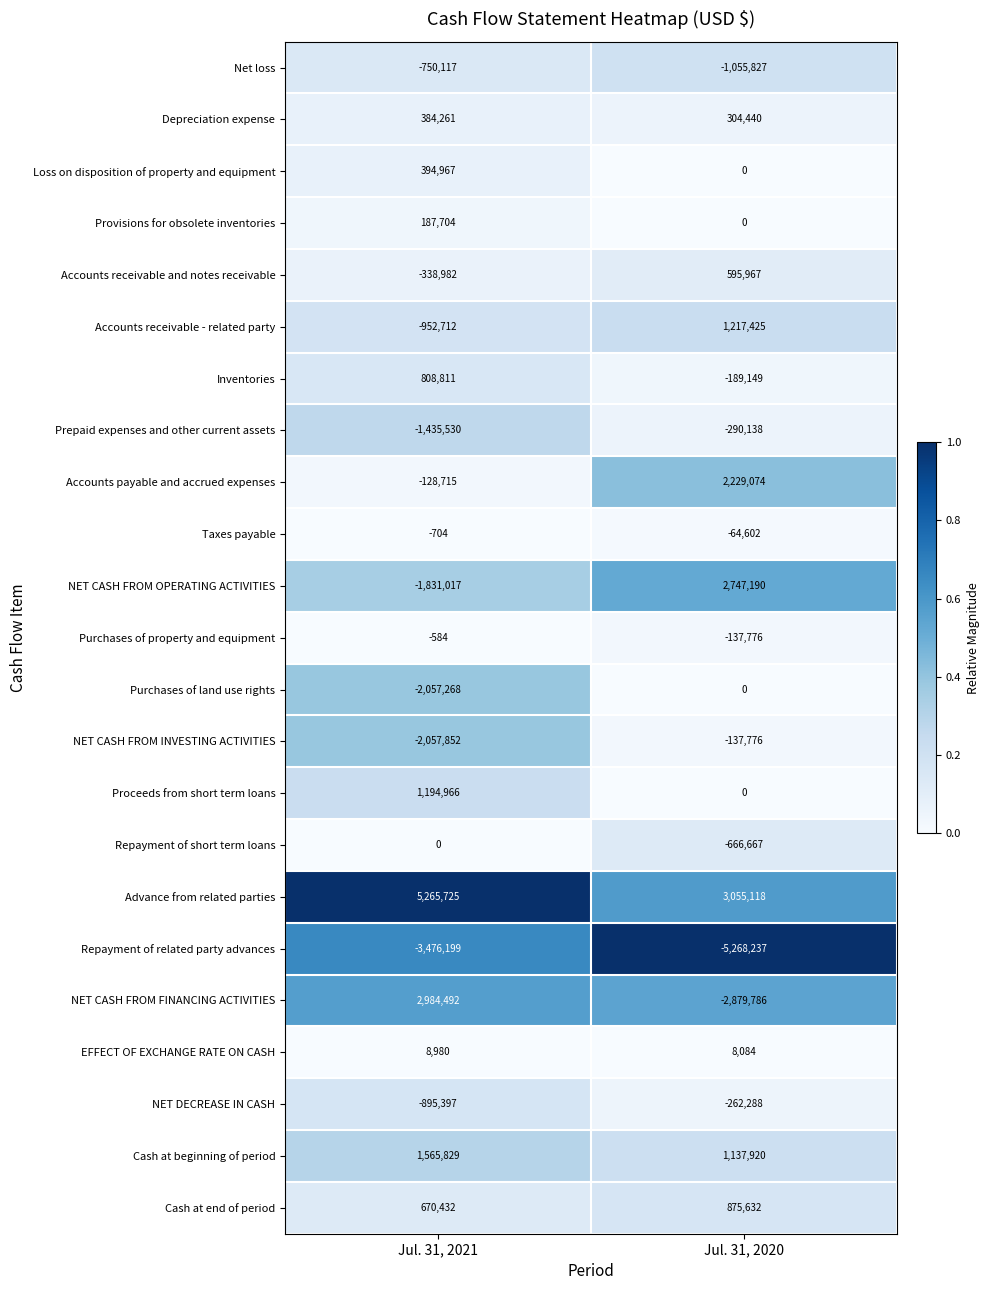

Which series has the widest spread of values?

NET CASH FROM FINANCING ACTIVITIES